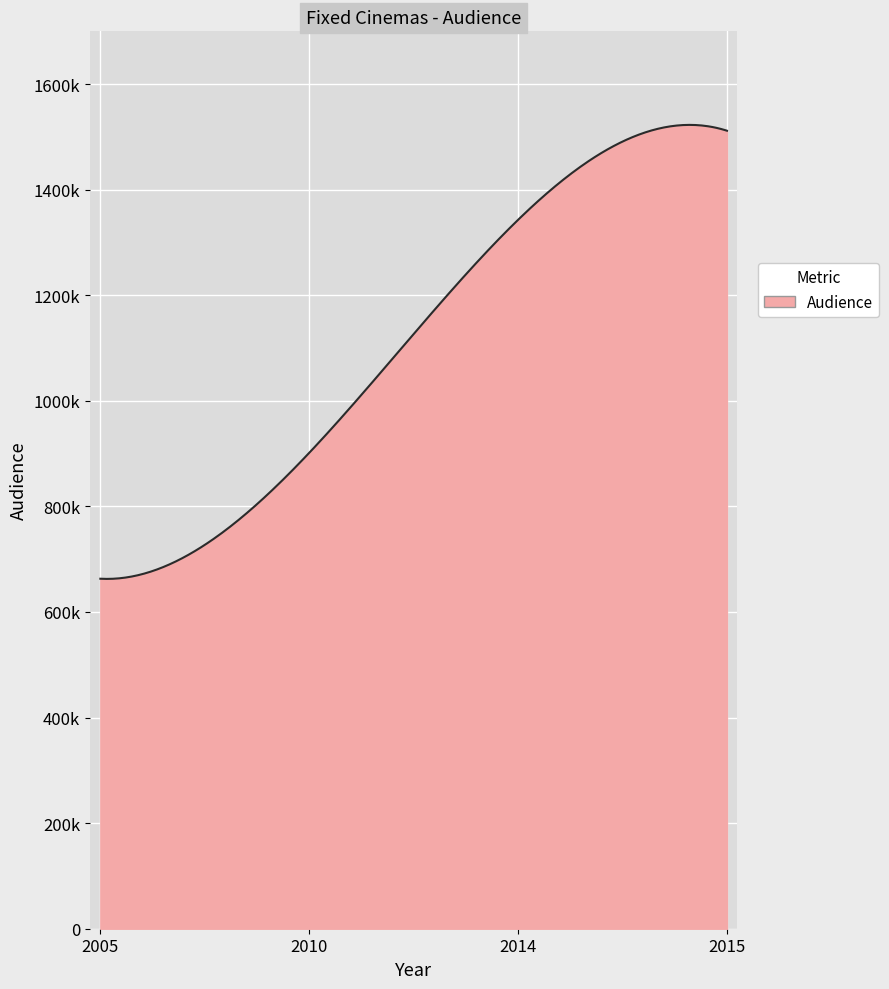

List the labels in order of value, smallest first.

2005, 2010, 2014, 2015